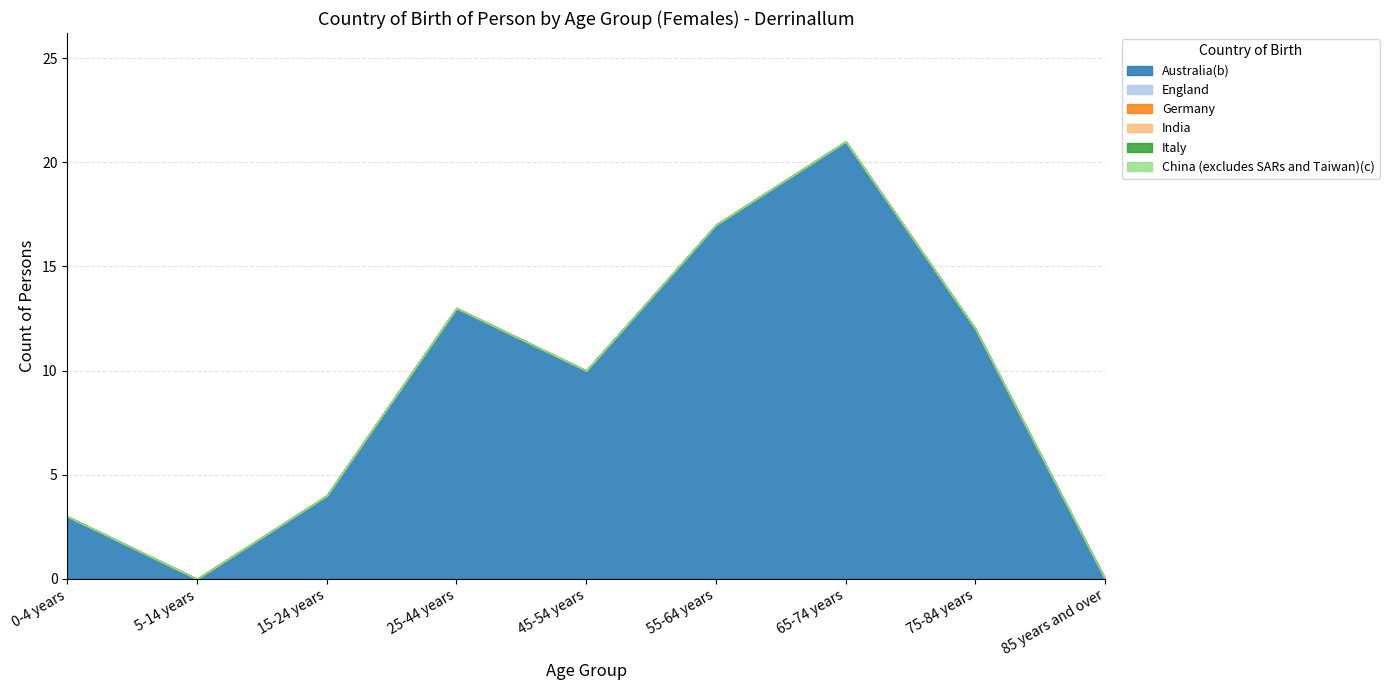

Reading left to right, list all the values displayed in this chart.

Australia(b): 0-4 years=3	5-14 years=0	15-24 years=4	25-44 years=13	45-54 years=10	55-64 years=17	65-74 years=21	75-84 years=12	85 years and over=0
England: 0-4 years=0	5-14 years=0	15-24 years=0	25-44 years=0	45-54 years=0	55-64 years=0	65-74 years=0	75-84 years=0	85 years and over=0
Germany: 0-4 years=0	5-14 years=0	15-24 years=0	25-44 years=0	45-54 years=0	55-64 years=0	65-74 years=0	75-84 years=0	85 years and over=0
India: 0-4 years=0	5-14 years=0	15-24 years=0	25-44 years=0	45-54 years=0	55-64 years=0	65-74 years=0	75-84 years=0	85 years and over=0
Italy: 0-4 years=0	5-14 years=0	15-24 years=0	25-44 years=0	45-54 years=0	55-64 years=0	65-74 years=0	75-84 years=0	85 years and over=0
China (excludes SARs and Taiwan)(c): 0-4 years=0	5-14 years=0	15-24 years=0	25-44 years=0	45-54 years=0	55-64 years=0	65-74 years=0	75-84 years=0	85 years and over=0